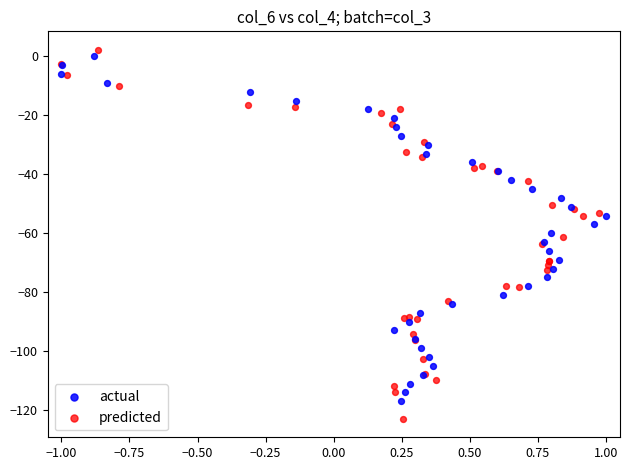

Which series has the widest spread of Y values?

predicted